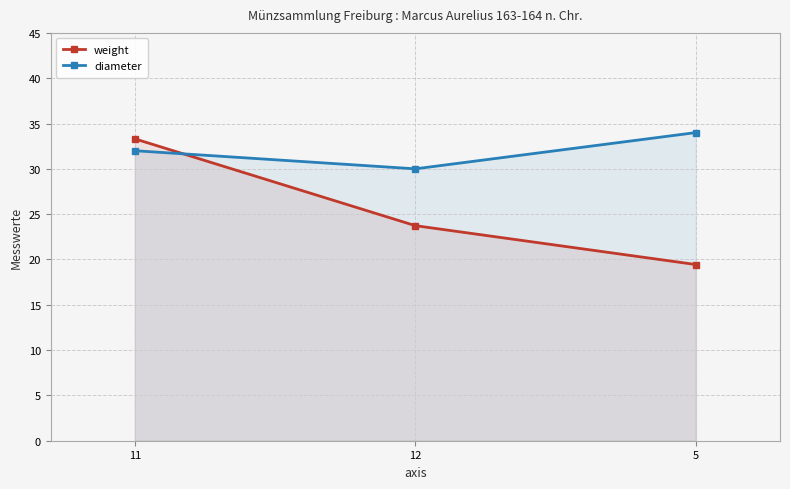

How many lines are shown in the chart?

2